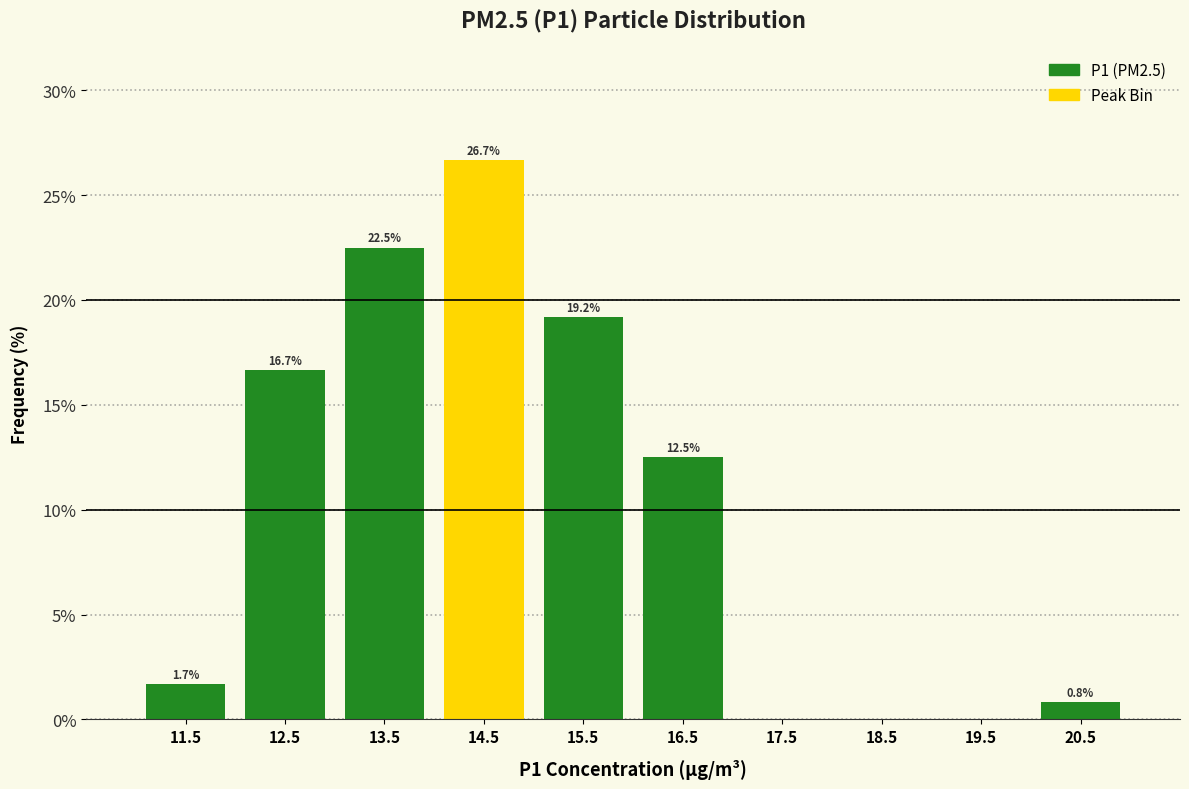

Which range on the x-axis has the tallest bar?

14 to 15